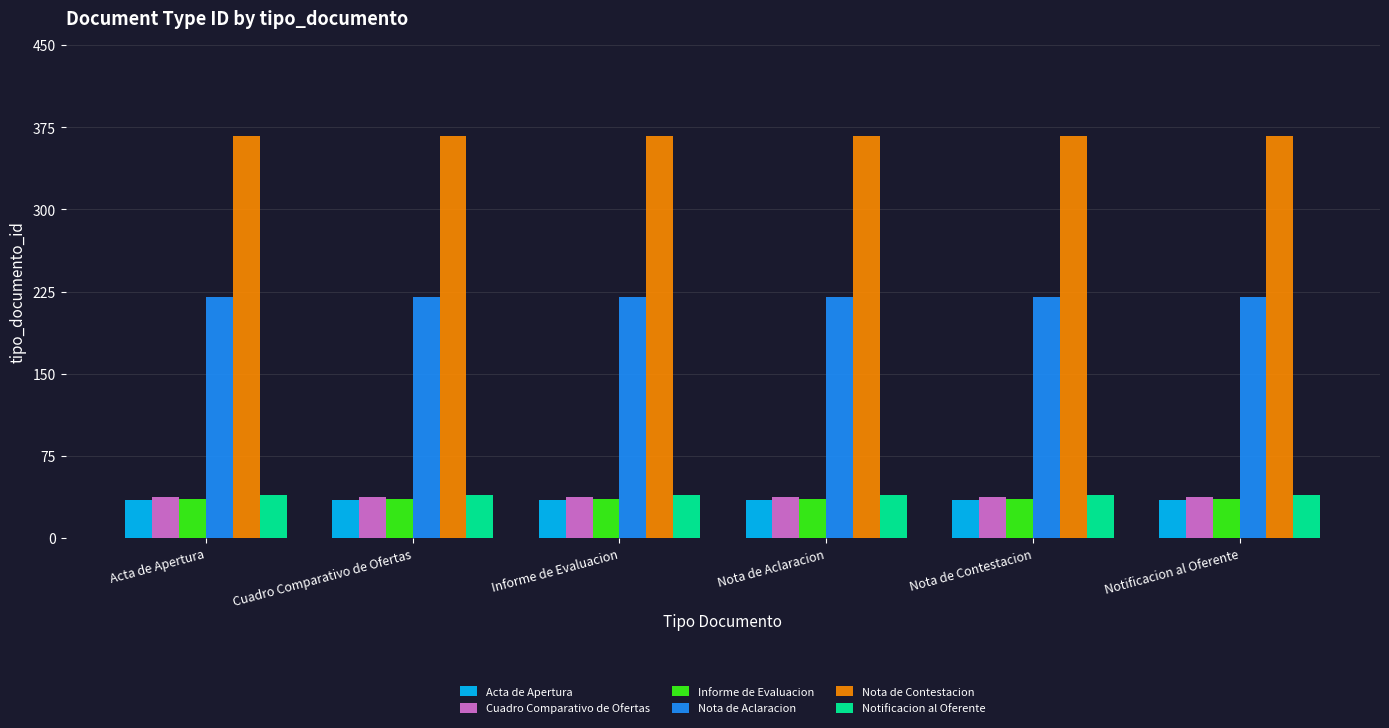

The value of Nota de Contestacion at Informe de Evaluacion is 94. True or false?

False